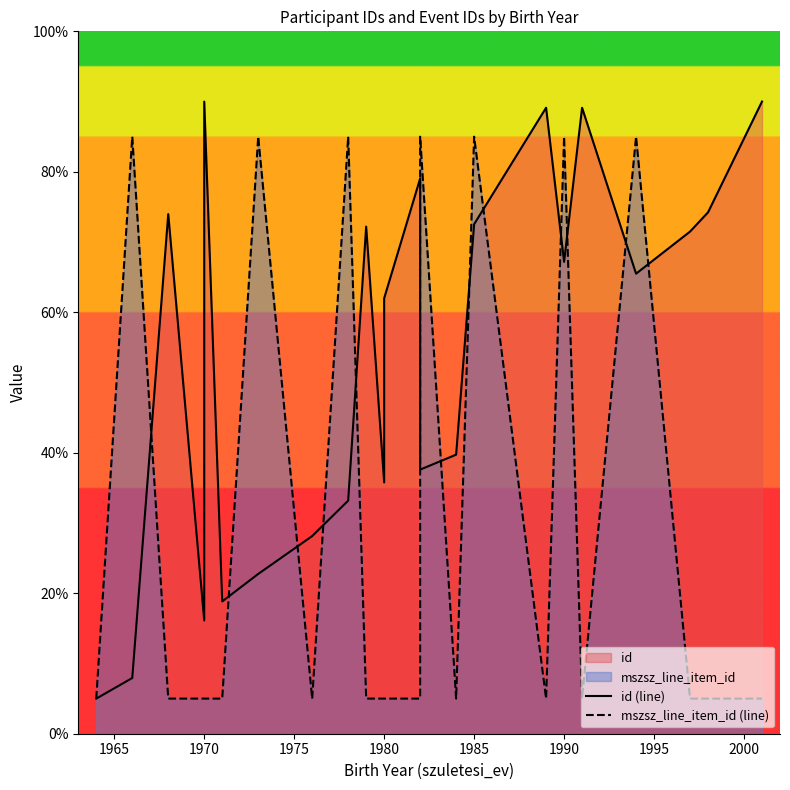

What is the minimum value for id (line)?

5.0